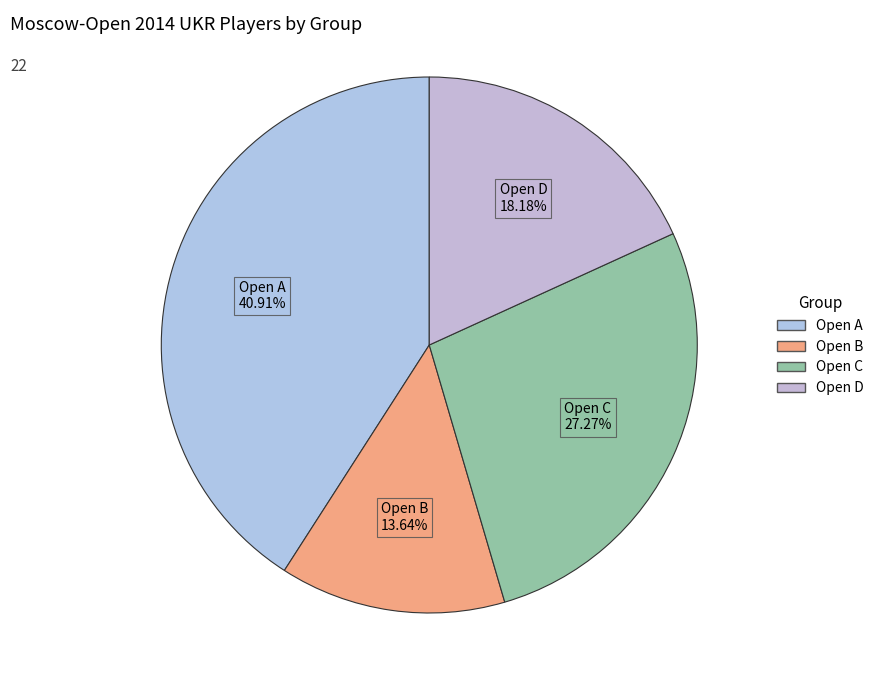

Which category has the biggest portion of the pie?

Open A